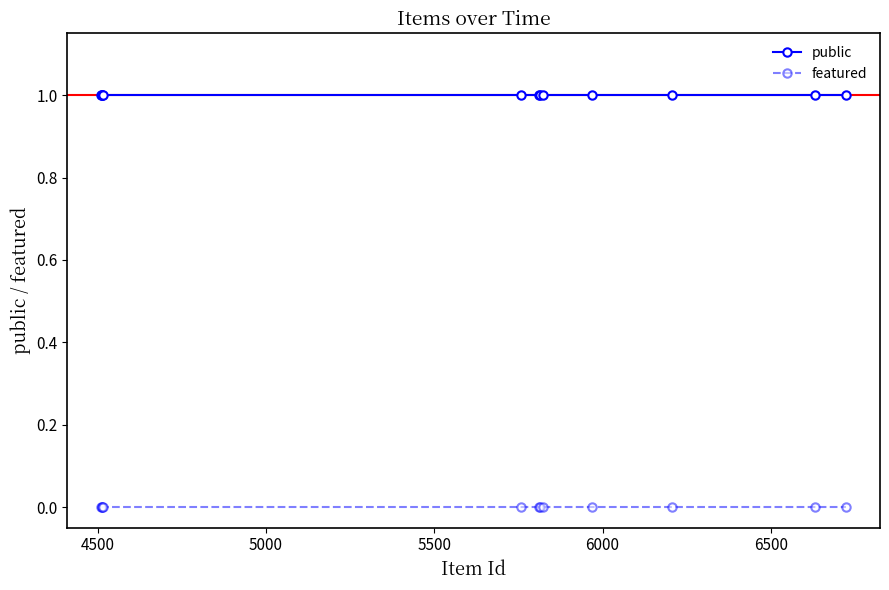

What are all the series names shown in the legend?

public, featured